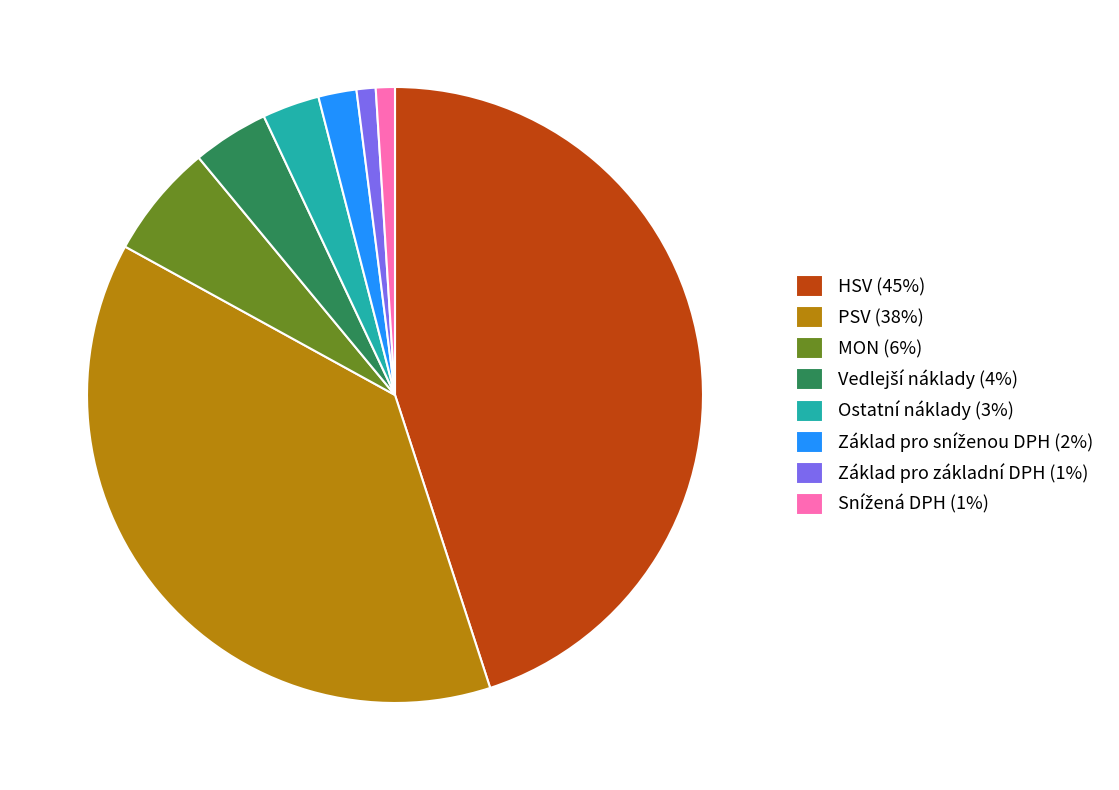

Is it true that PSV (38%) is 38% of the pie?

True